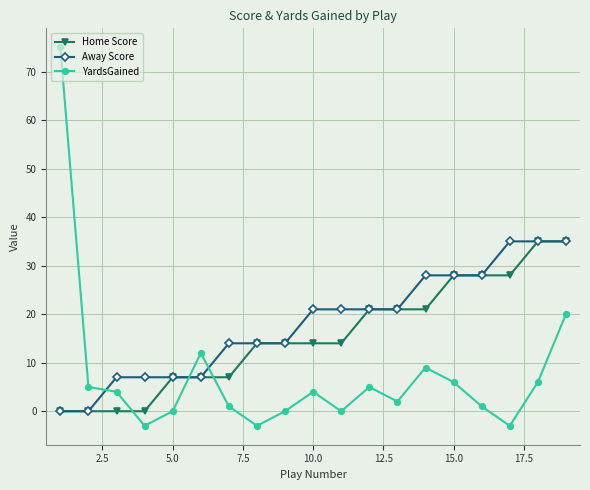

Which series has the largest total across all categories?

Away Score